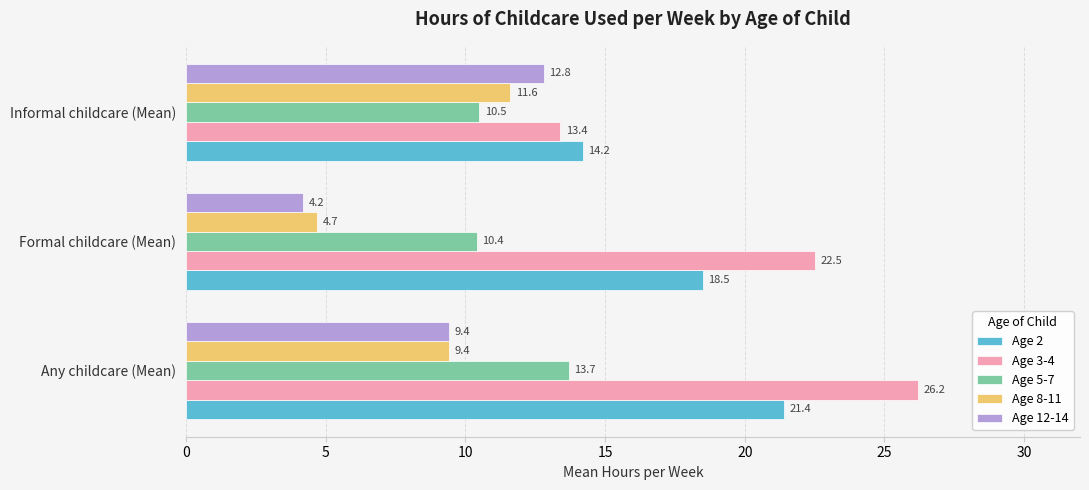

What is the difference between the maximum and second lowest values in the Age 2 series?

2.9